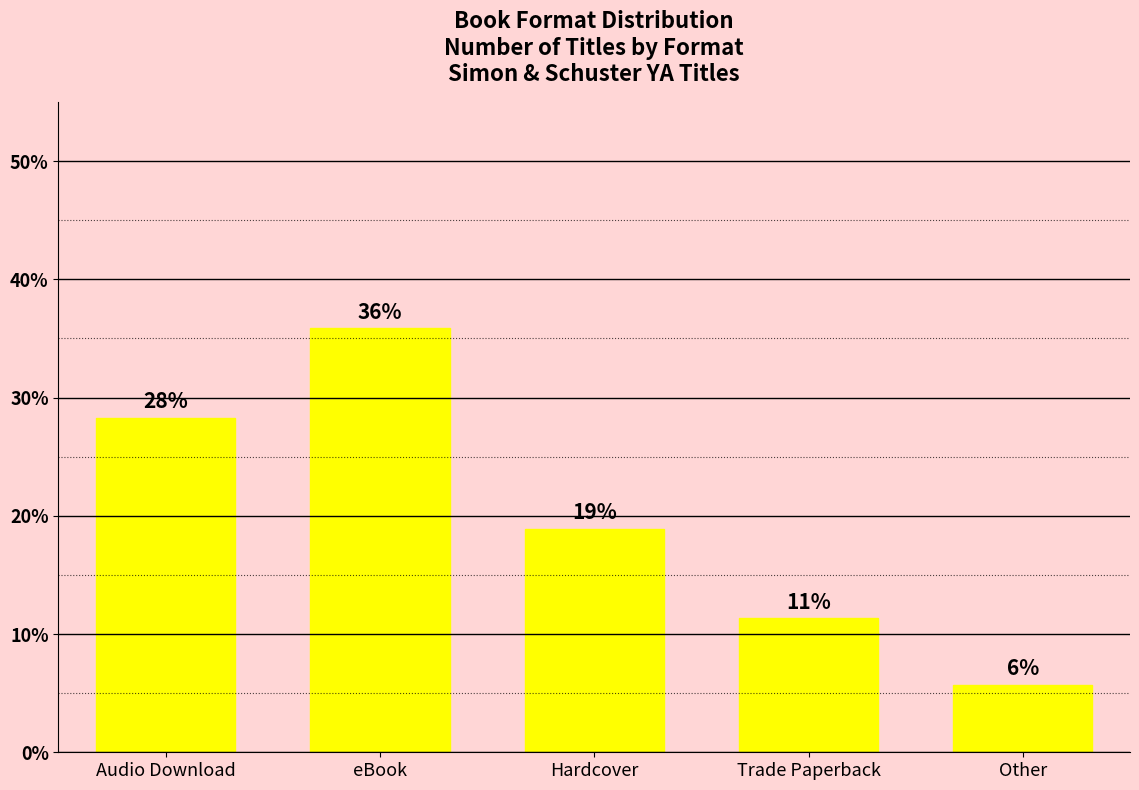

What is the minimum value shown in the chart?

5.7